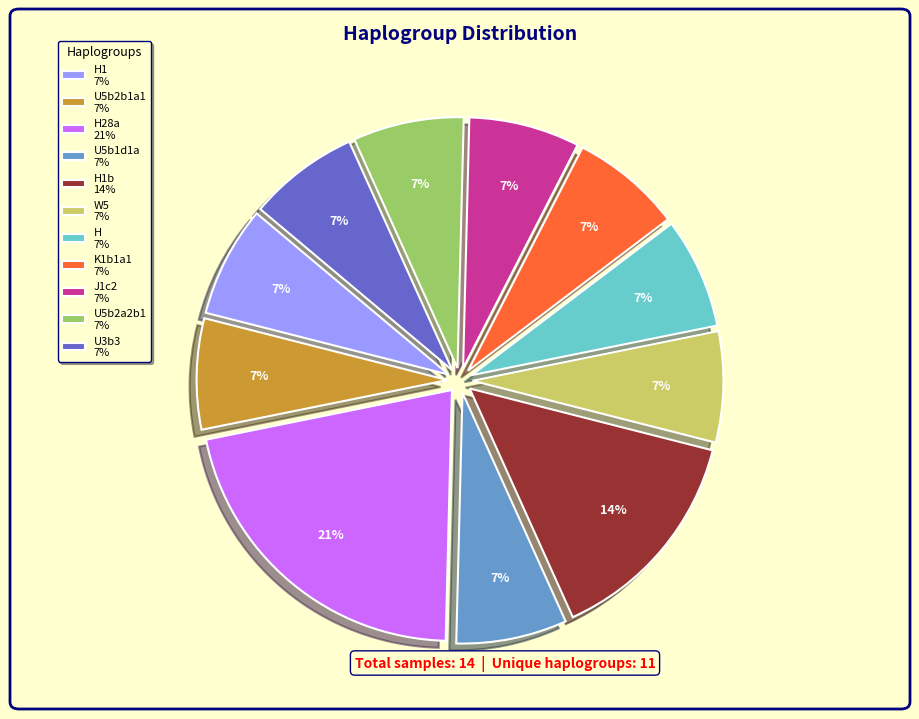

Does W5 7% account for over 50% of the chart?

No